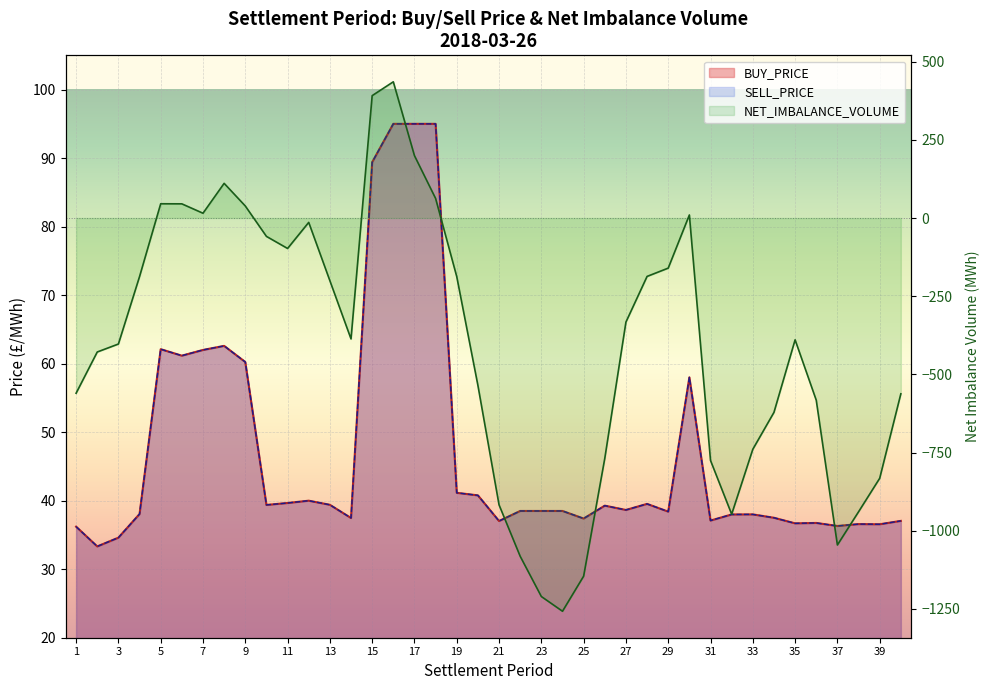

What value does the SELL_PRICE series have at 13?

39.4